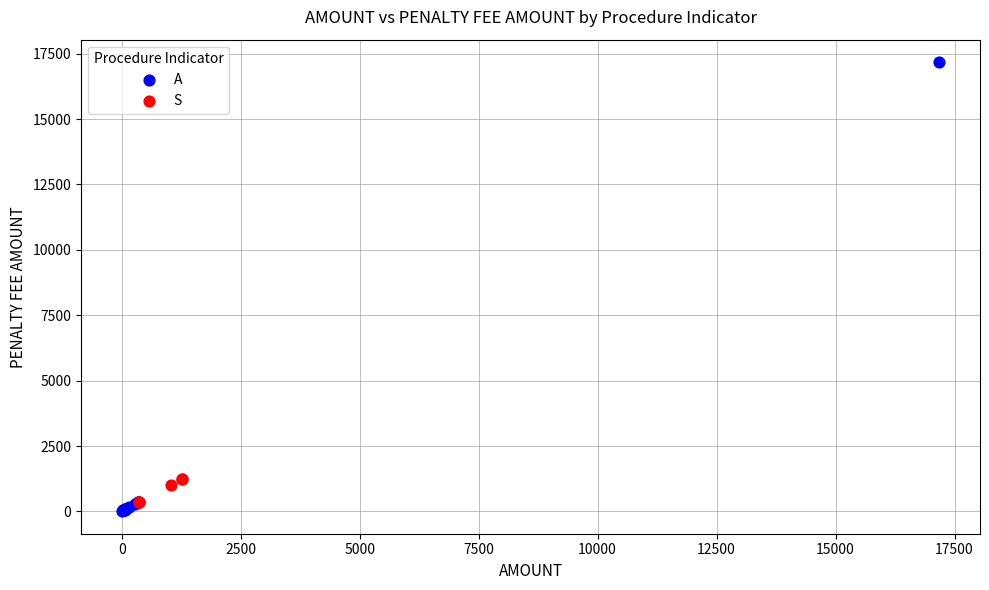

Which series has the widest spread of Y values?

A